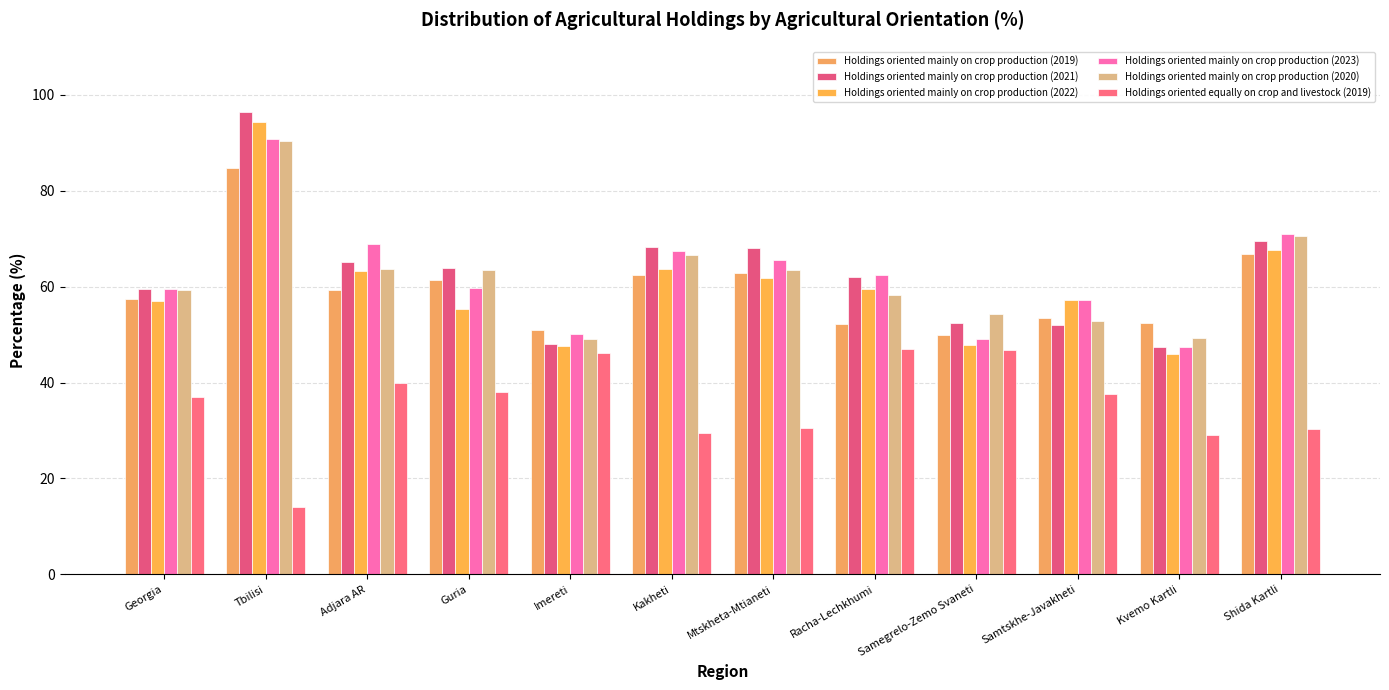

What is the label of the 9th bar from the left?

Samegrelo-Zemo Svaneti